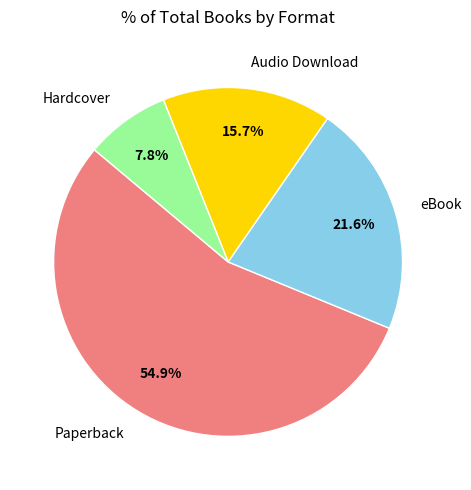

Does Hardcover account for over 50% of the chart?

No